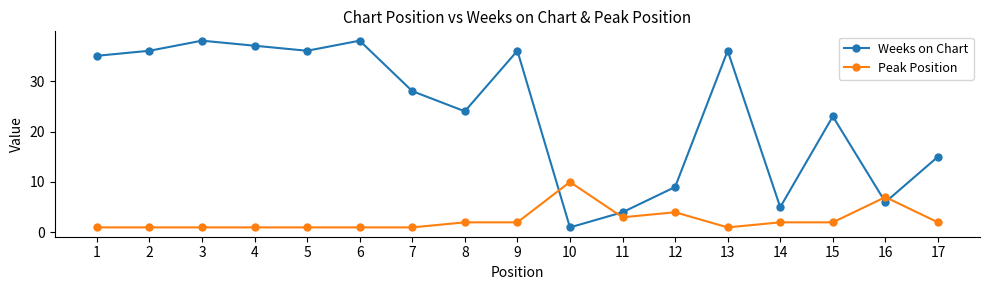

Which series ends up on top after the final intersection of Peak Position and Weeks on Chart?

Weeks on Chart